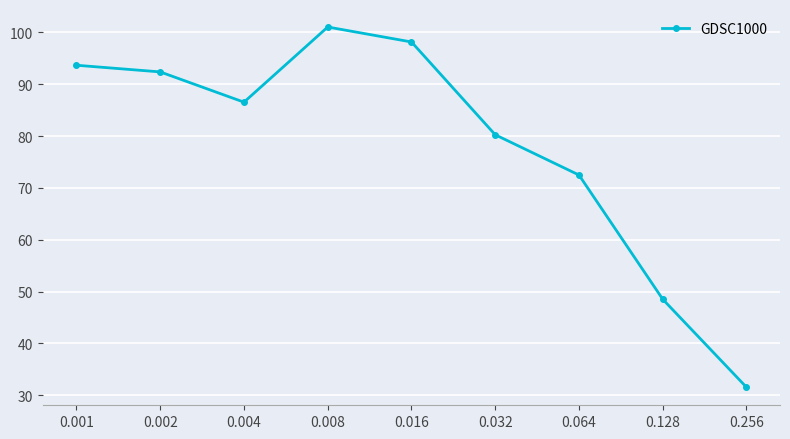

How many interior local peaks (higher than both neighbors) does the data have?

1